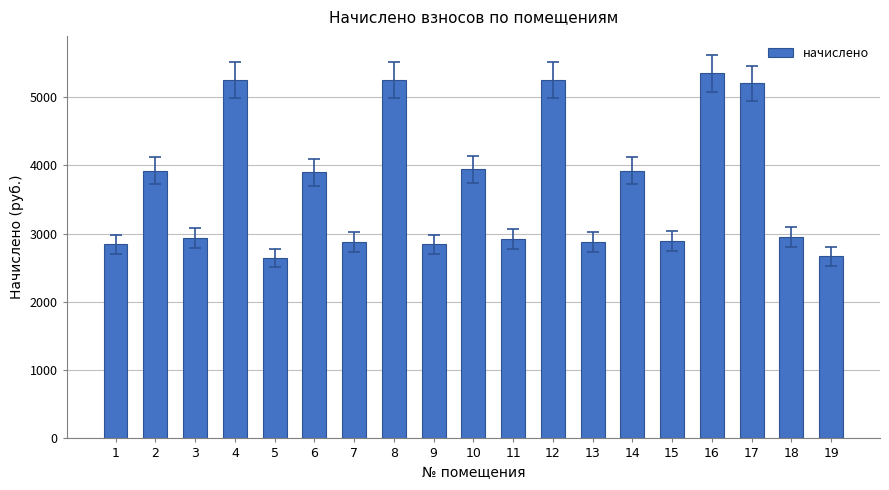

Count the number of categories in the chart.

19